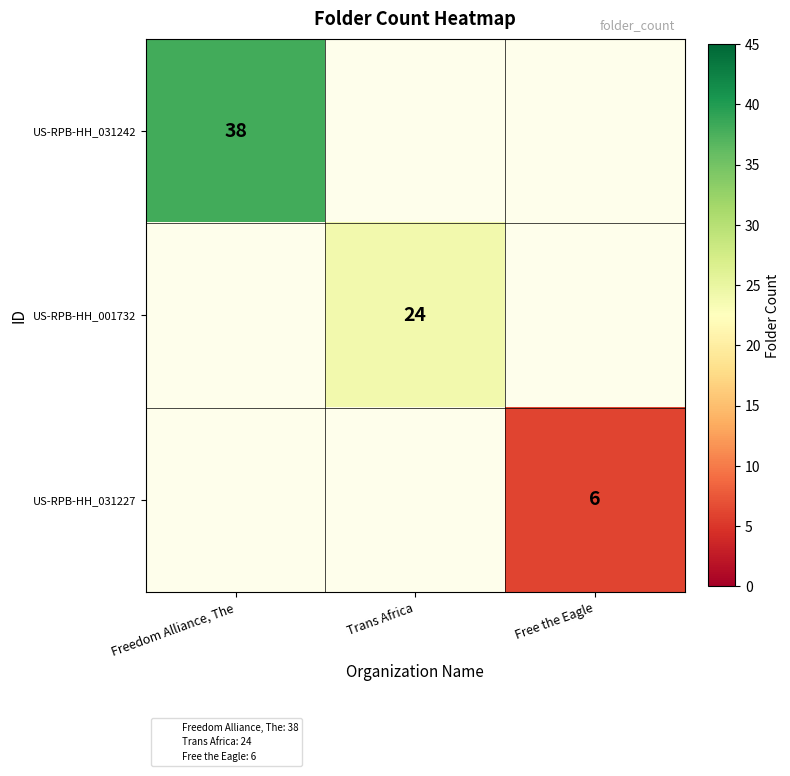

Rank the series at Freedom Alliance, The from highest to lowest value.

US-RPB-HH_031242, US-RPB-HH_001732, US-RPB-HH_031227